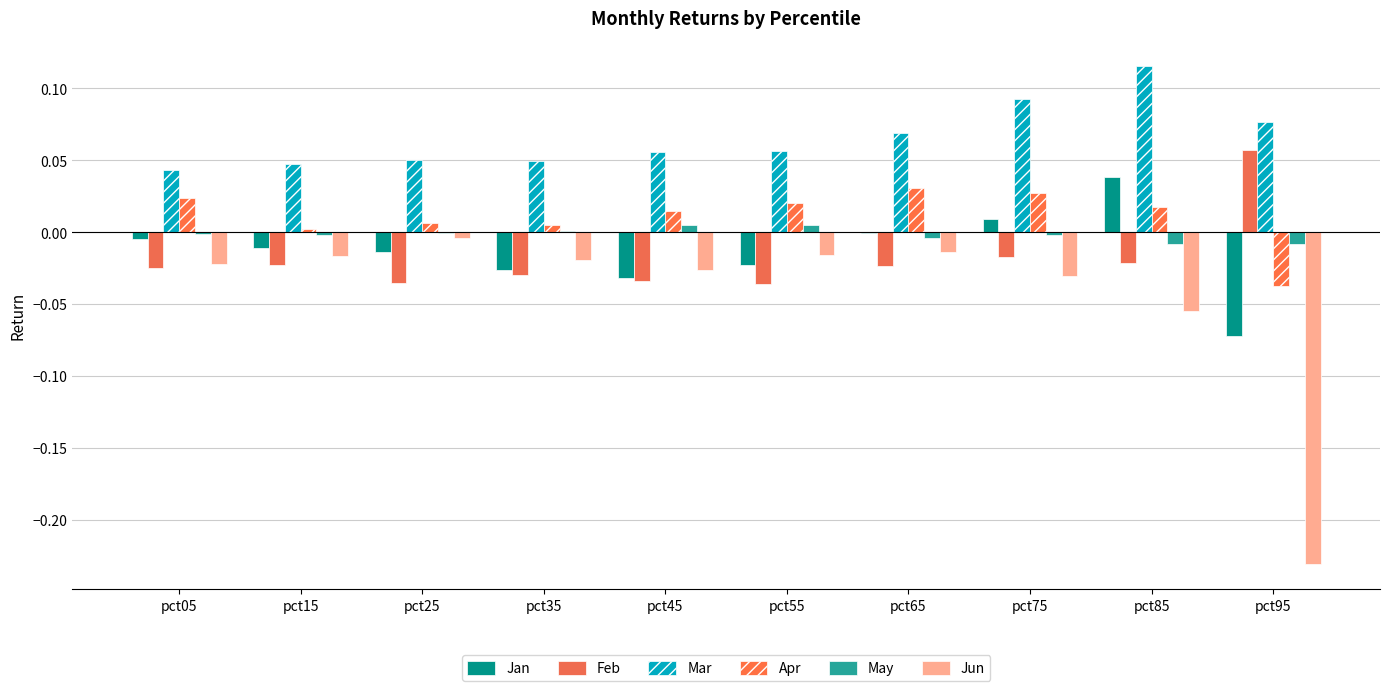

What are all the series names shown in the legend?

Jan, Feb, Mar, Apr, May, Jun